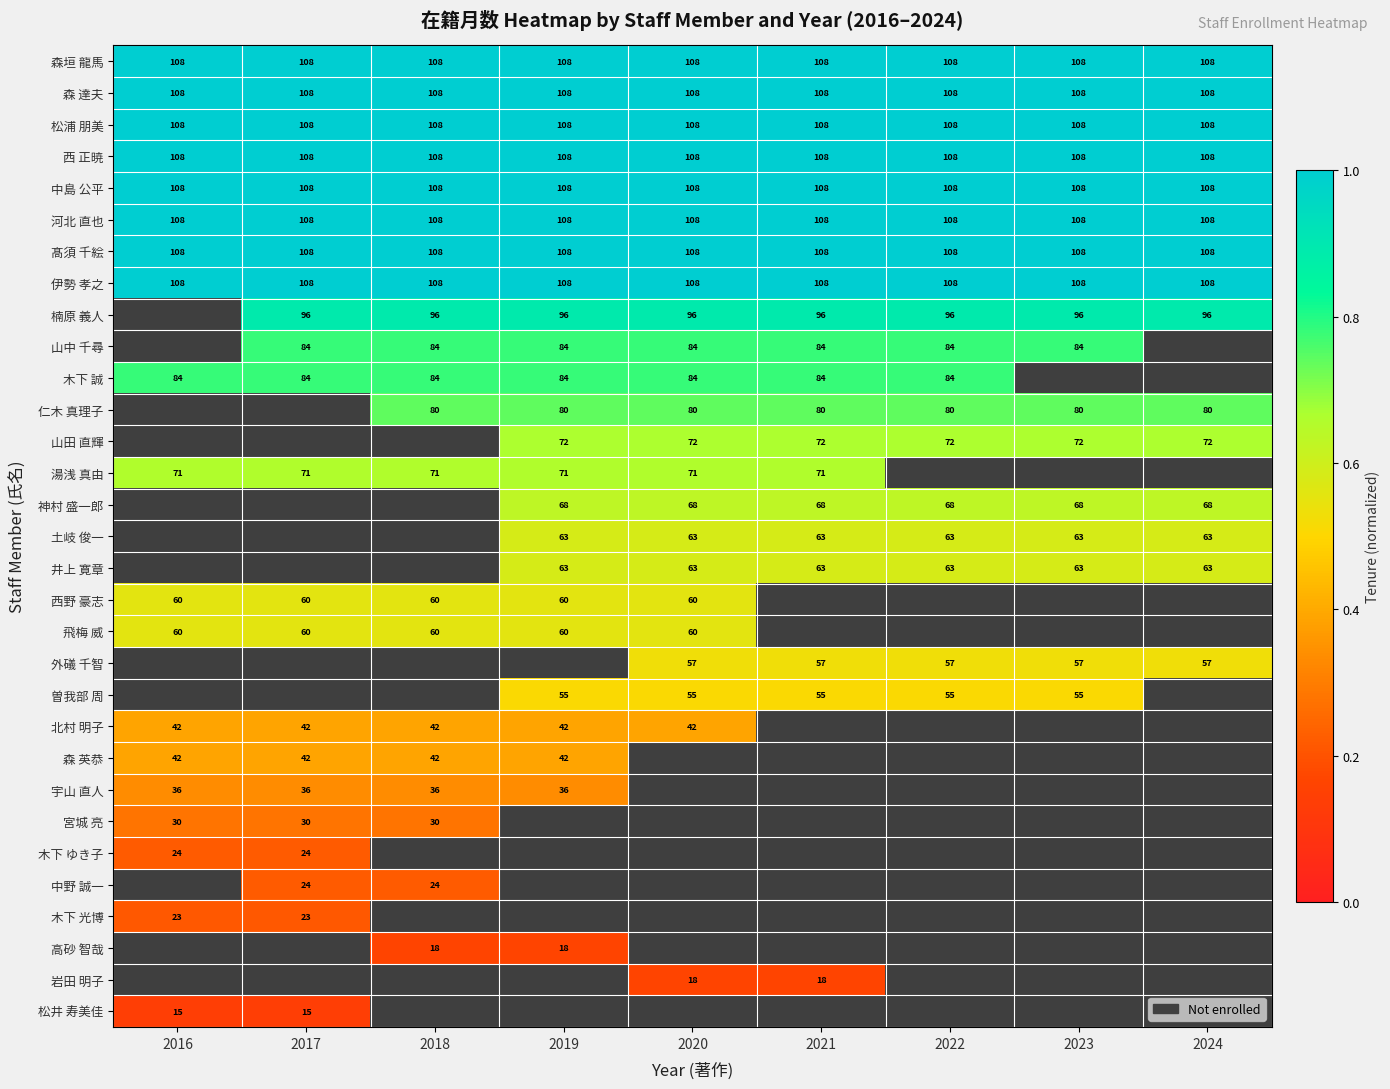

The value of 湯浅 真由 at 2018 is 17. True or false?

False